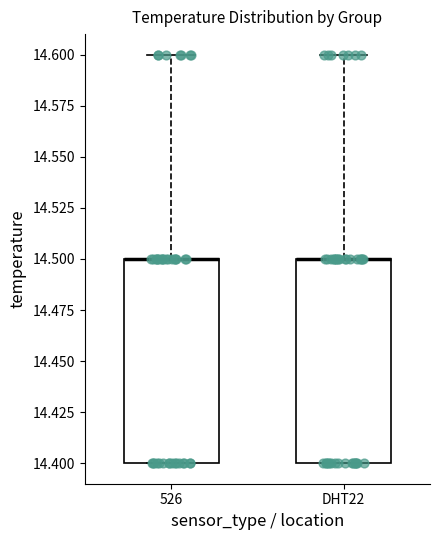

Where is the lower edge of the box for 526 on the y-axis? The values are not printed on the chart, so give them approximately, as read against the axis.

14.4